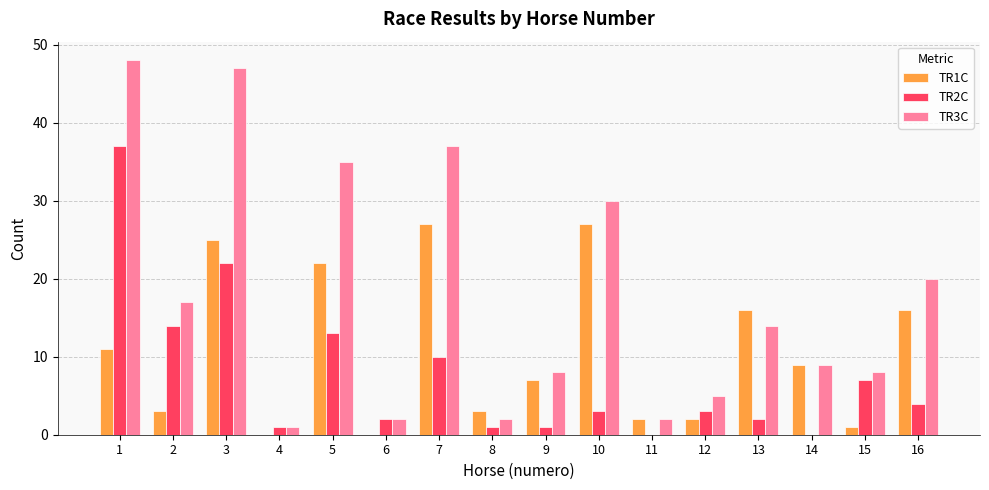

What is the maximum value shown in the chart?

48